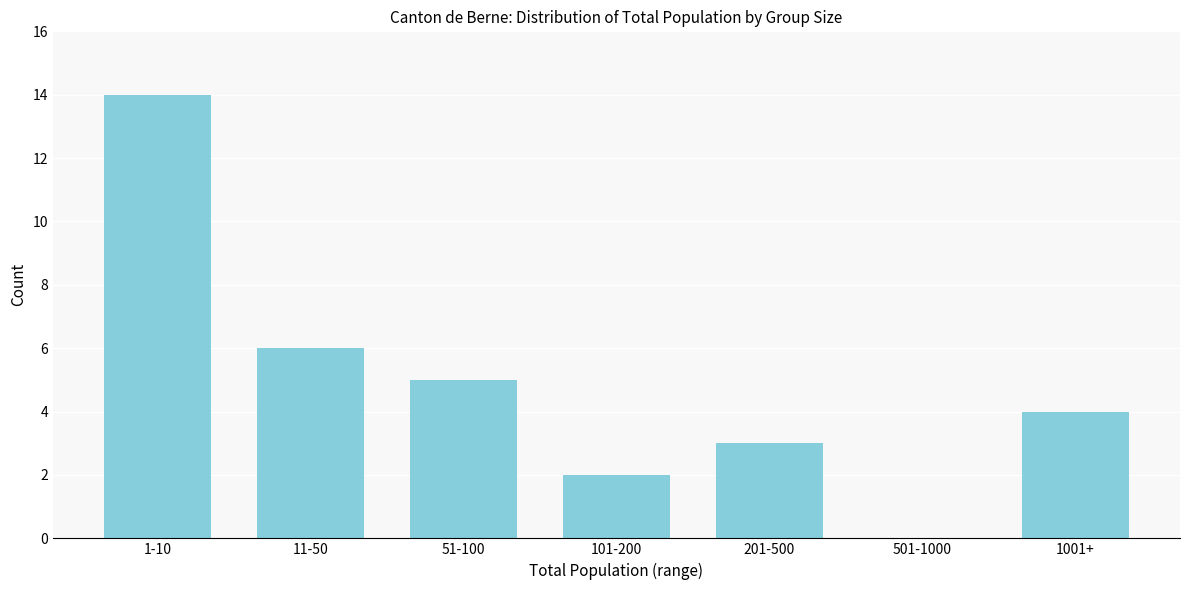

Reading right to left, extract all data points from this chart.

1001+=4	501-1000=0	201-500=3	101-200=2	51-100=5	11-50=6	1-10=14